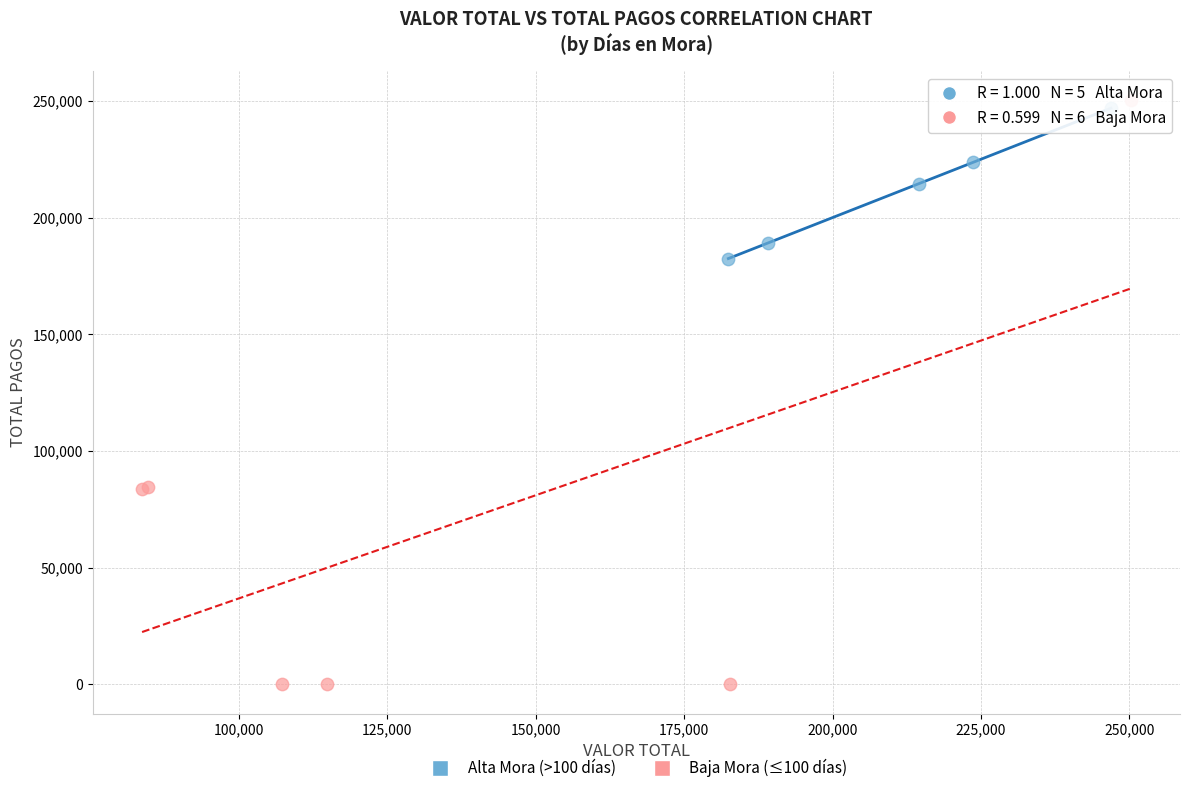

Which series has the widest spread of Y values?

Baja Mora (≤100 días)